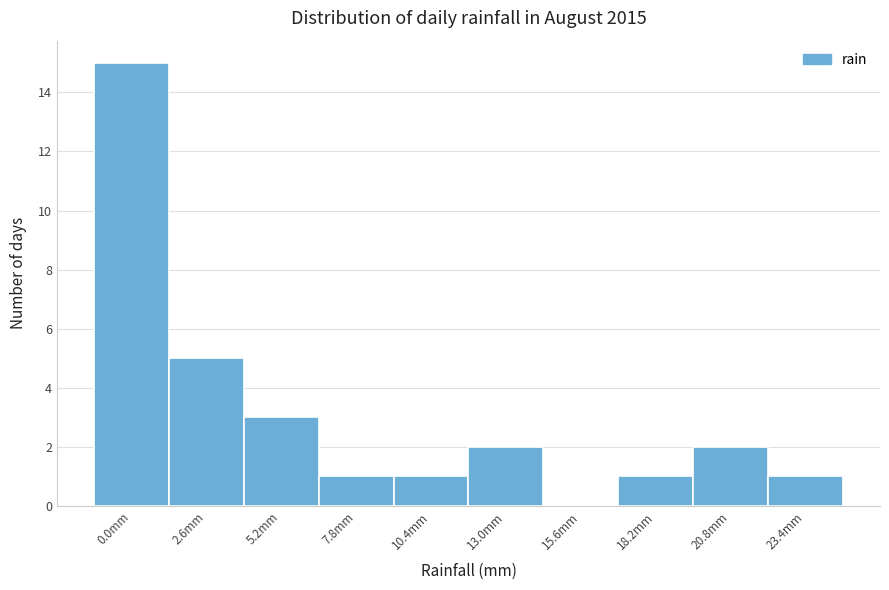

Reading left to right, list all the values displayed in this chart.

0.0mm=15	2.6mm=5	5.2mm=3	7.8mm=1	10.4mm=1	13.0mm=2	15.6mm=0	18.2mm=1	20.8mm=2	23.4mm=1